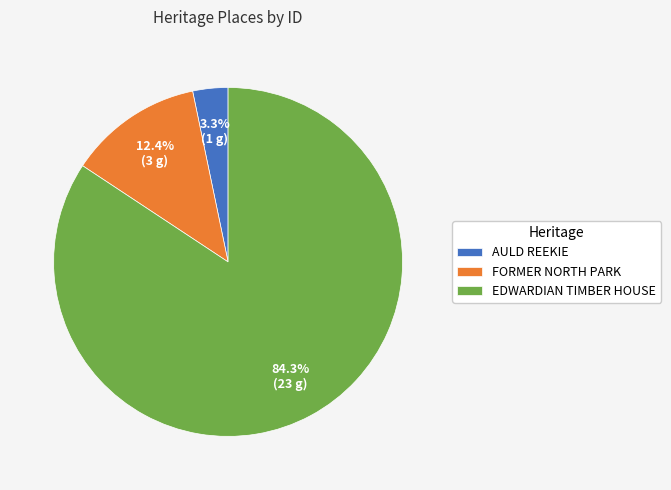

To the nearest percent, what portion does FORMER NORTH PARK represent?

12%